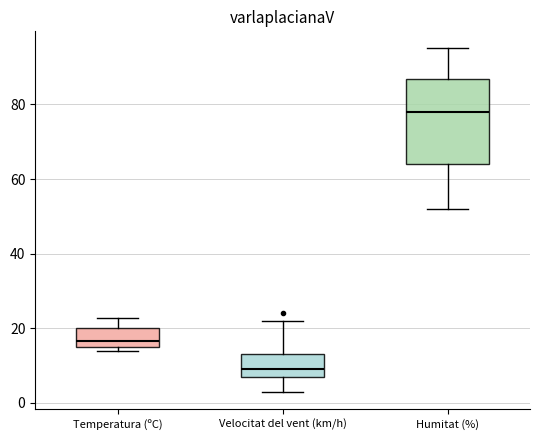

Reading left to right, read every box against the y-axis: the position of its median line, the range the box covers, and the ends of its whiskers. The values are not printed on the chart, so give them approximately, as read against the axis.

Temperatura (ºC): median 16, box 14 to 20, whiskers 14 (just below the box's lower edge) to 22
Velocitat del vent (km/h): median 10, box 8 to 14, whiskers 4 to 22
Humitat (%): median 78, box 64 to 86, whiskers 52 to 96